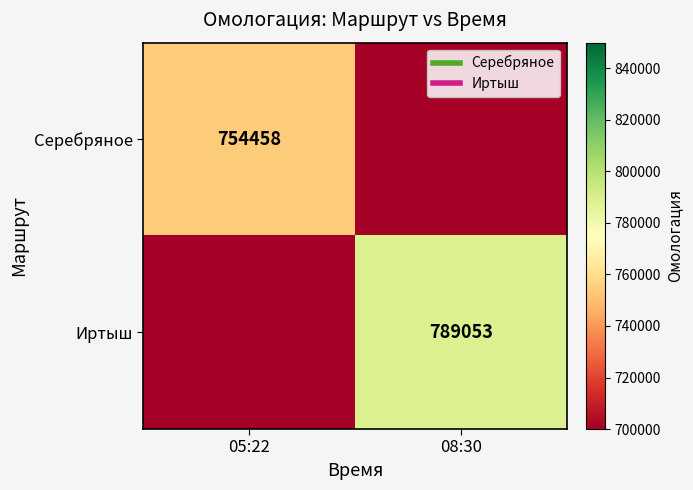

The Иртыш series shows 789053 at 08:30. True or false?

True